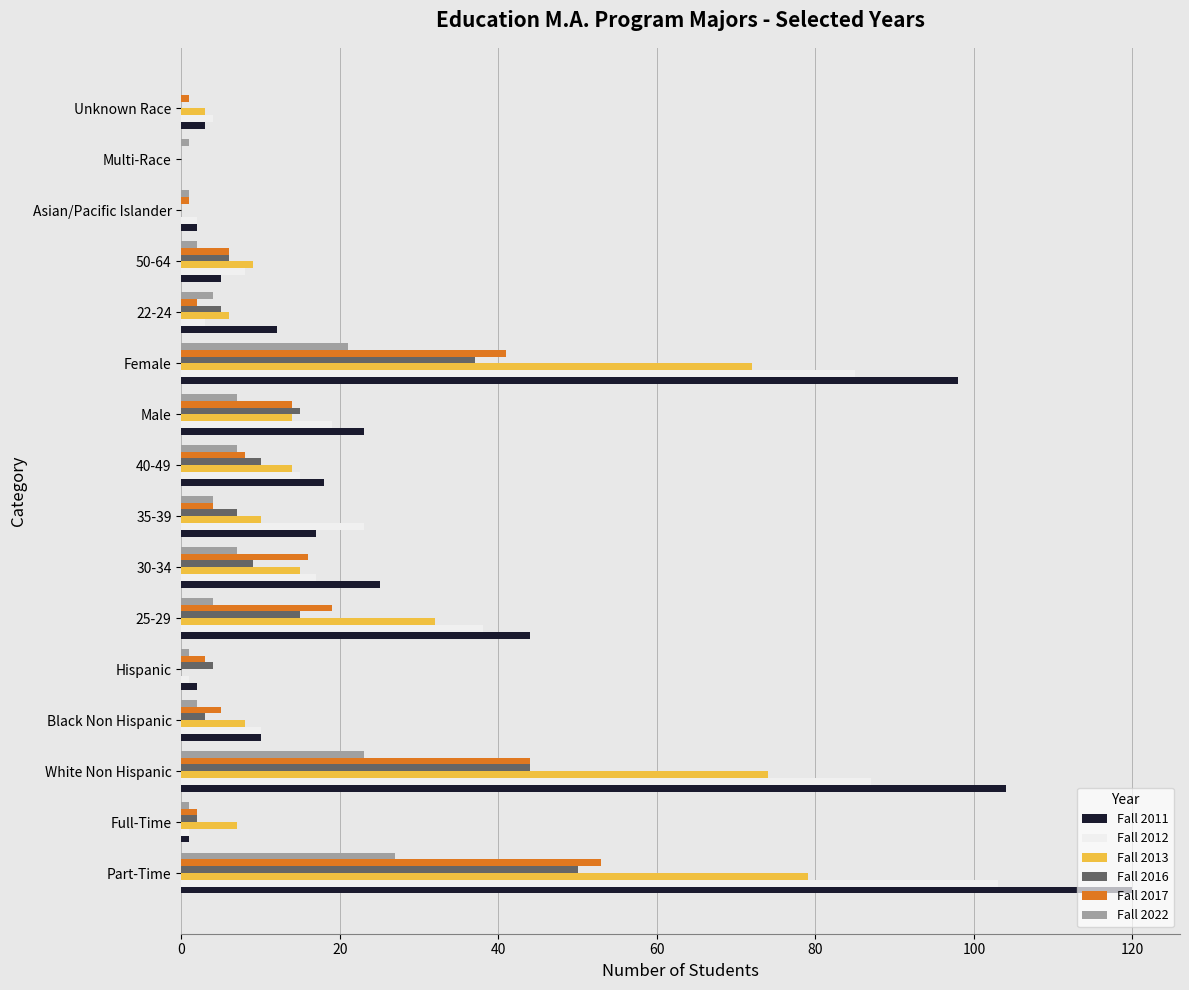

What is the approximate value of Fall 2022 at Part-Time?

27